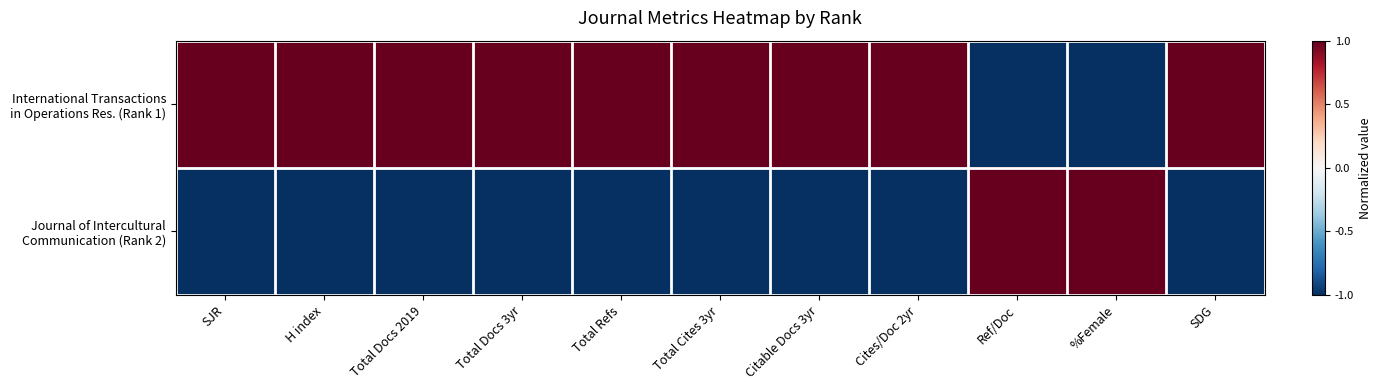

Which series has the widest spread of values?

International Transactions in Operations Res. (Rank 1)